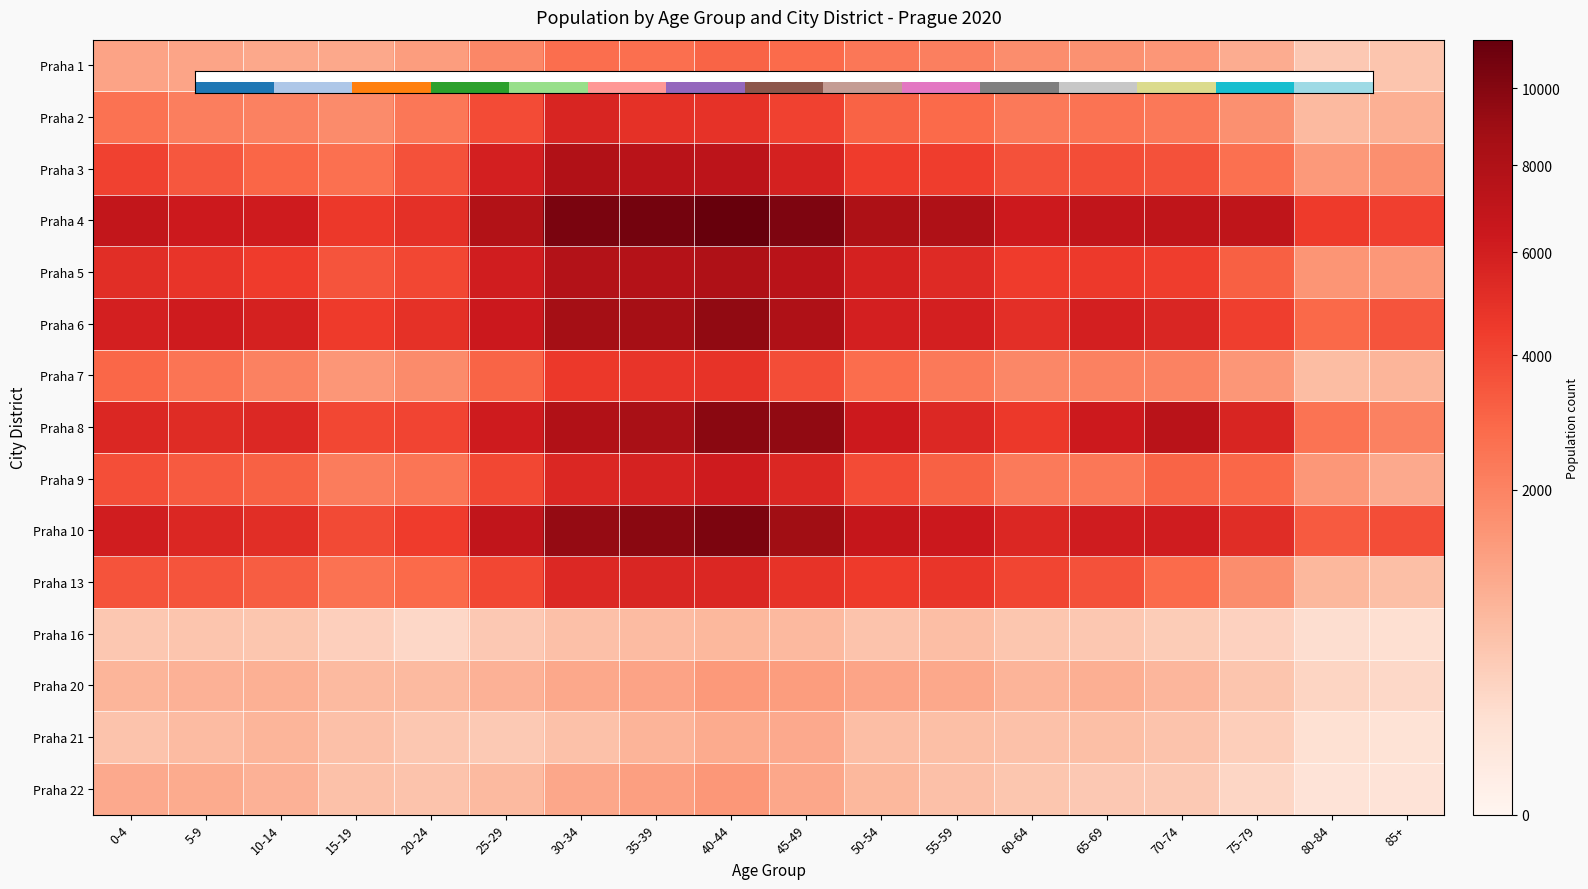

How many series are shown in this chart?

15